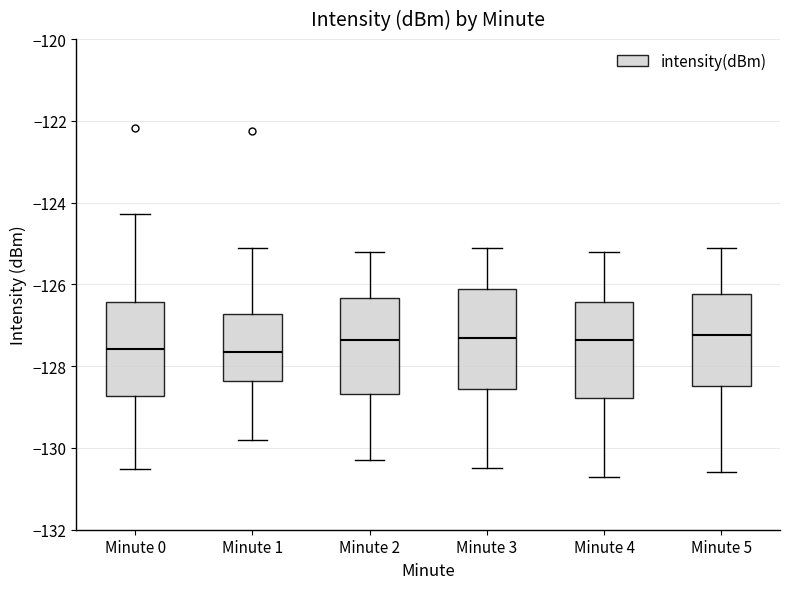

Reading left to right, read every box against the y-axis: the position of its median line, the range the box covers, and the ends of its whiskers. The values are not printed on the chart, so give them approximately, as read against the axis.

Minute 0: median -127.6, box -128.8 to -126.4, whiskers -130.6 to -124.2
Minute 1: median -127.6, box -128.4 to -126.8, whiskers -129.8 to -125.0
Minute 2: median -127.4, box -128.6 to -126.4, whiskers -130.2 to -125.2
Minute 3: median -127.2, box -128.6 to -126.2, whiskers -130.4 to -125.0
Minute 4: median -127.4, box -128.8 to -126.4, whiskers -130.6 to -125.2
Minute 5: median -127.2, box -128.4 to -126.2, whiskers -130.6 to -125.0